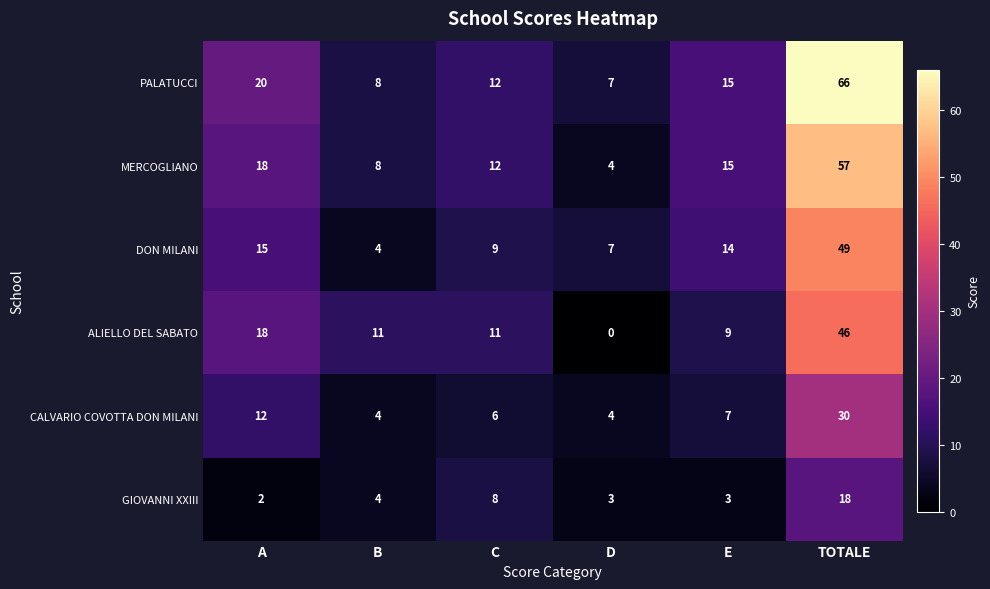

Which category has the highest value across all series?

TOTALE